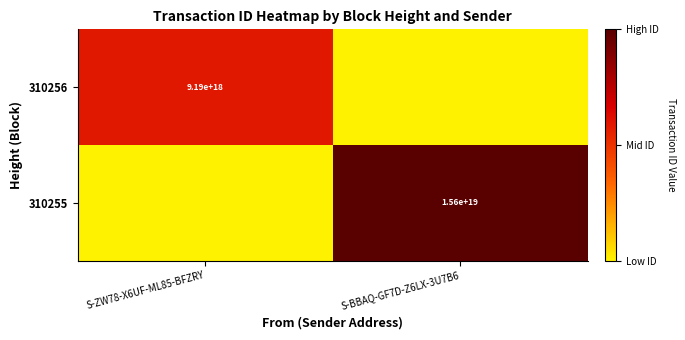

The value of 310255 at S-BBAQ-GF7D-Z6LX-3U7B6 is 15600000000000000000. True or false?

True